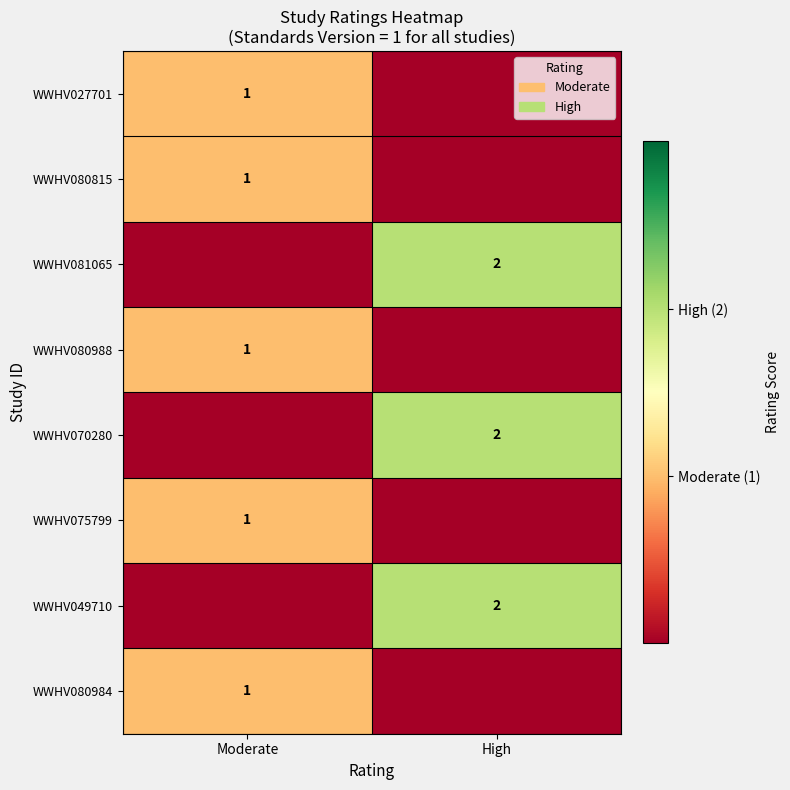

Which category has the lowest value across all series?

High